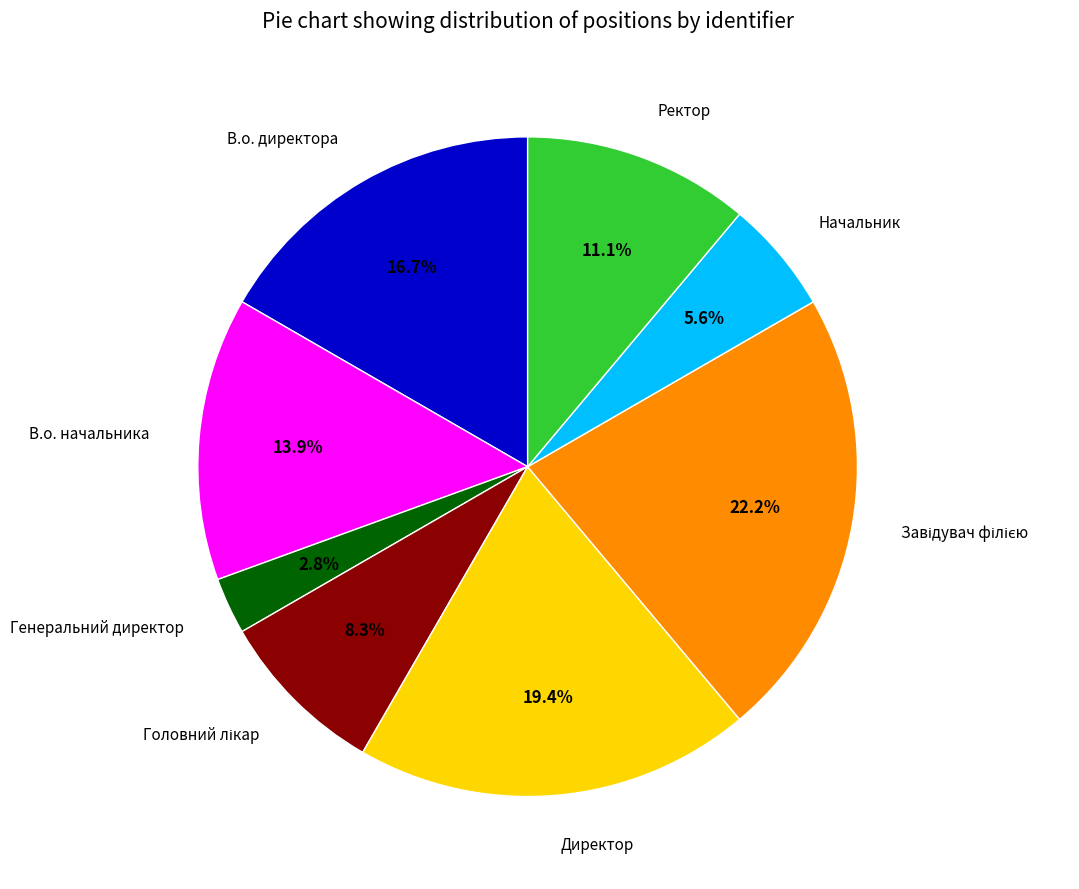

Is there any slice that represents more than half of the pie?

No